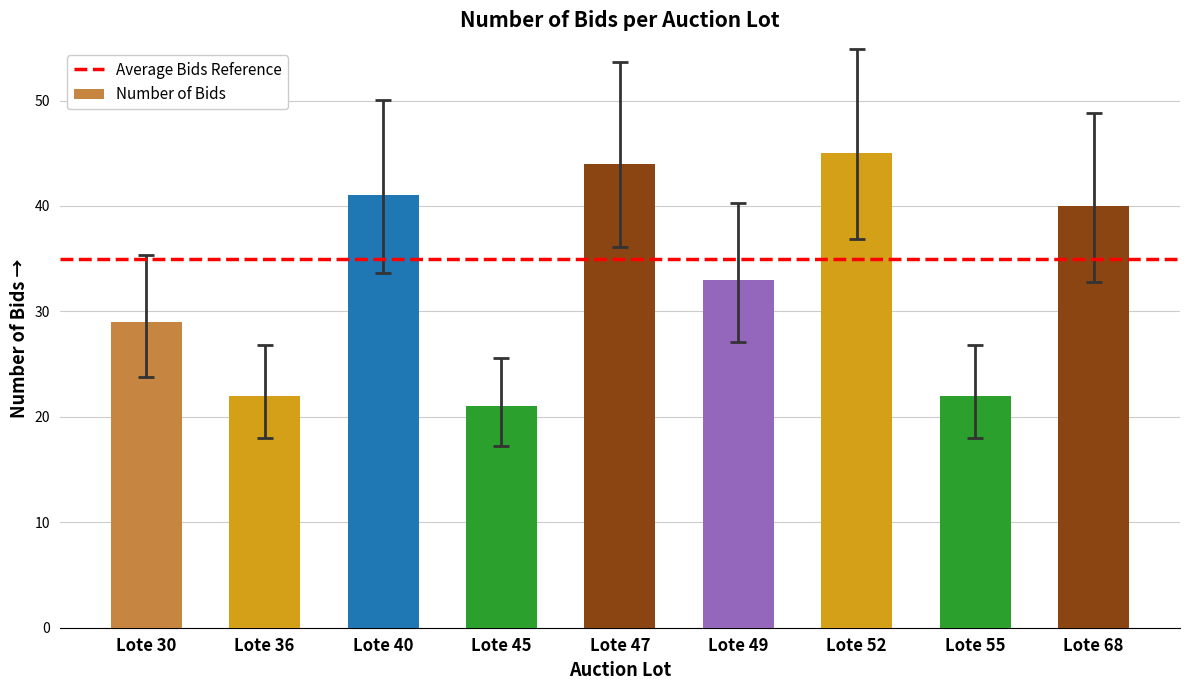

Are the bars horizontal?

No